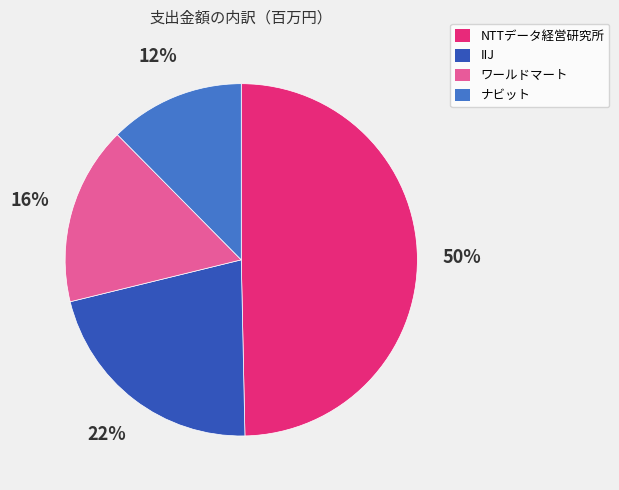

Is there any slice that represents more than half of the pie?

No